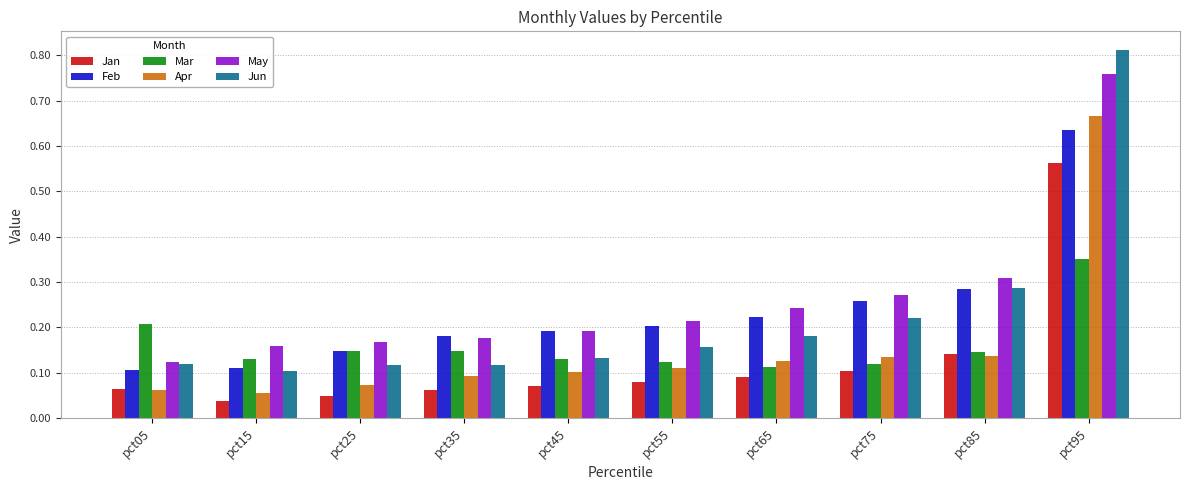

How many groups of bars are there?

10